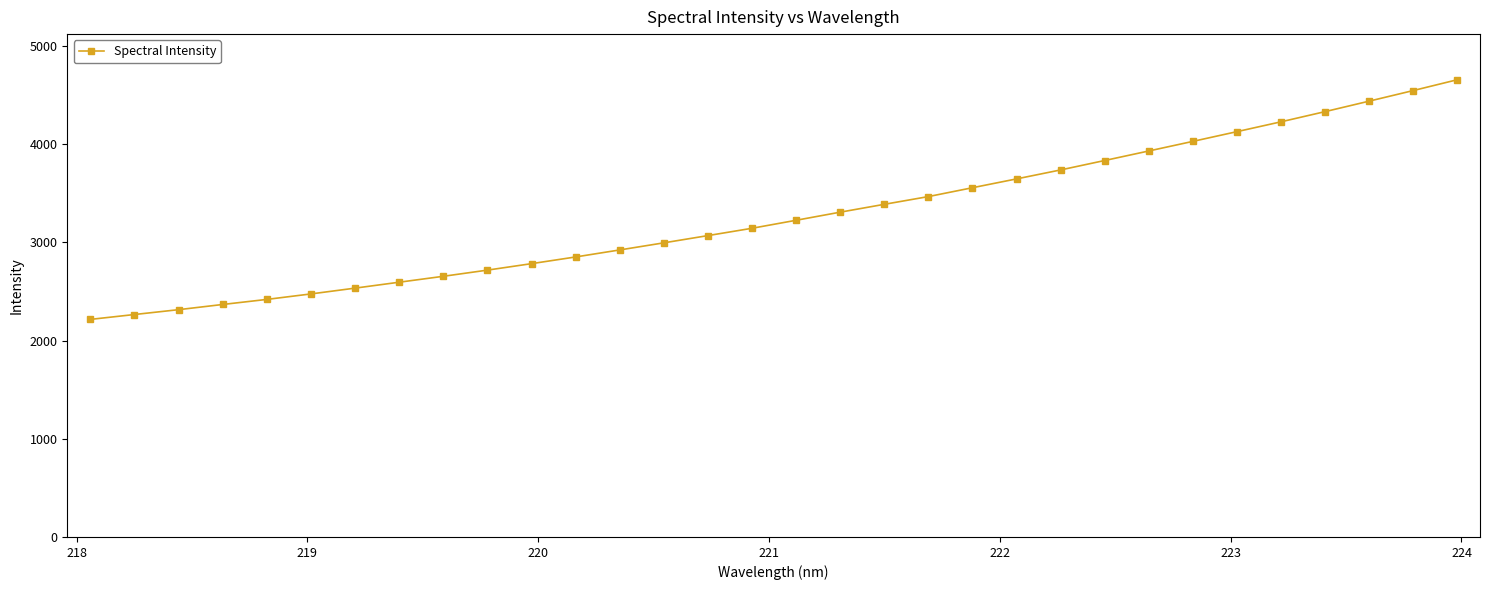

What is the smallest value displayed?

2215.8